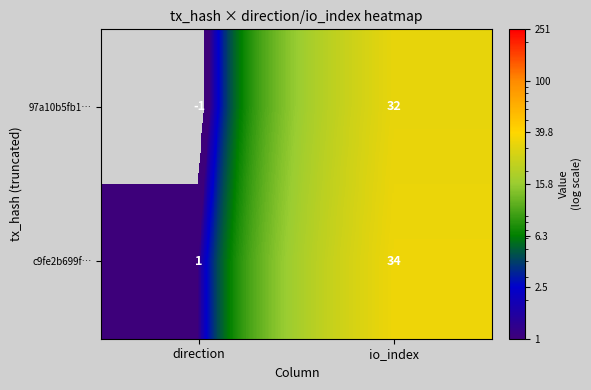

The value of 97a10b5fb1… at io_index is 44. True or false?

False